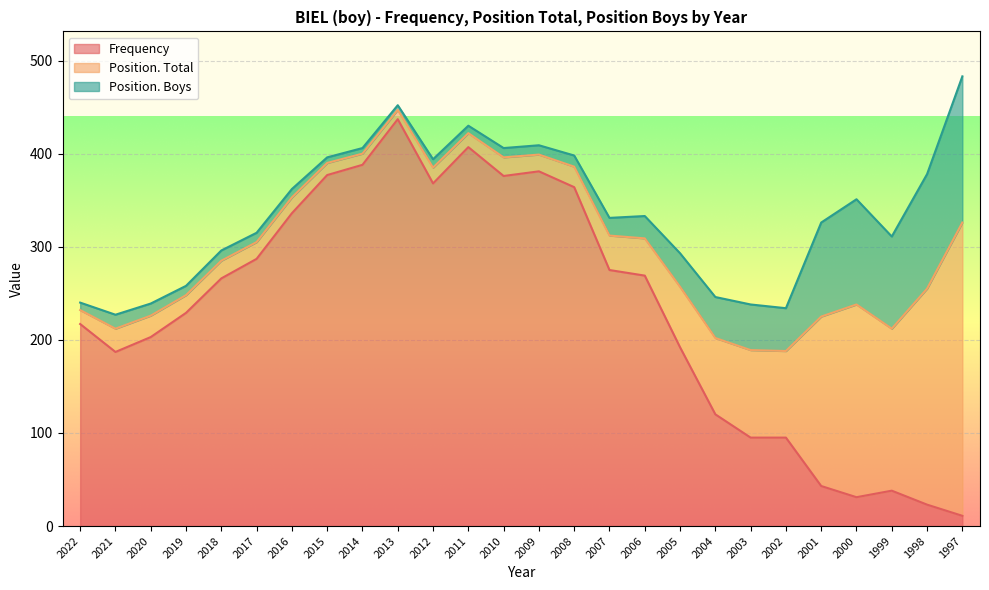

Reading left to right, extract all data points from this chart.

Frequency: 217	187	203	229	266	287	336	377	388	437	368	407	376	381	364	275	269	192	120	95	95	43	31	38	23	11
Position. Total: 15	25	23	19	19	18	17	13	12	10	17	15	20	18	22	37	40	65	82	94	93	182	207	174	232	315
Position. Boys: 8	15	13	10	11	10	9	6	6	5	9	8	10	10	12	19	24	36	44	49	46	101	113	99	123	157